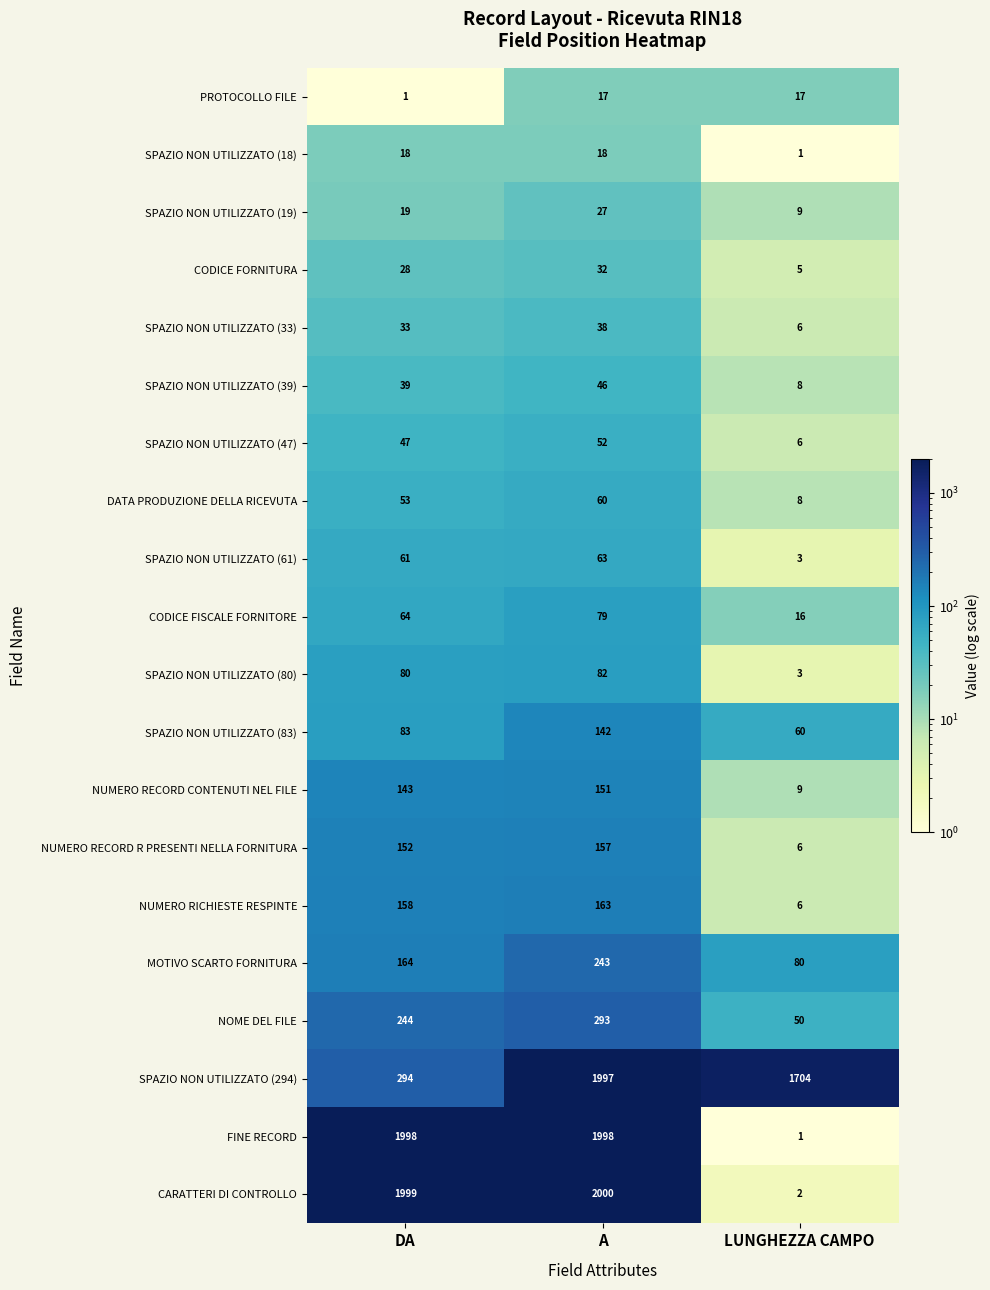

At which category does the chart reach its peak across all series?

A